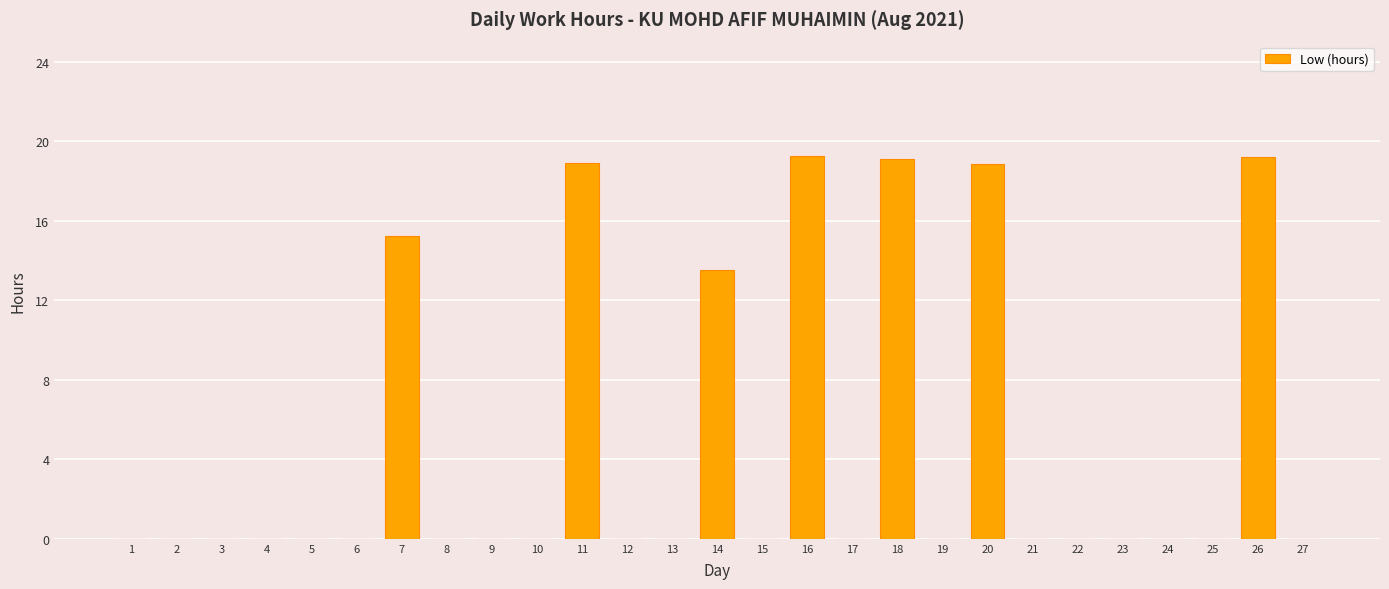

What is the sum of all values?

124.1